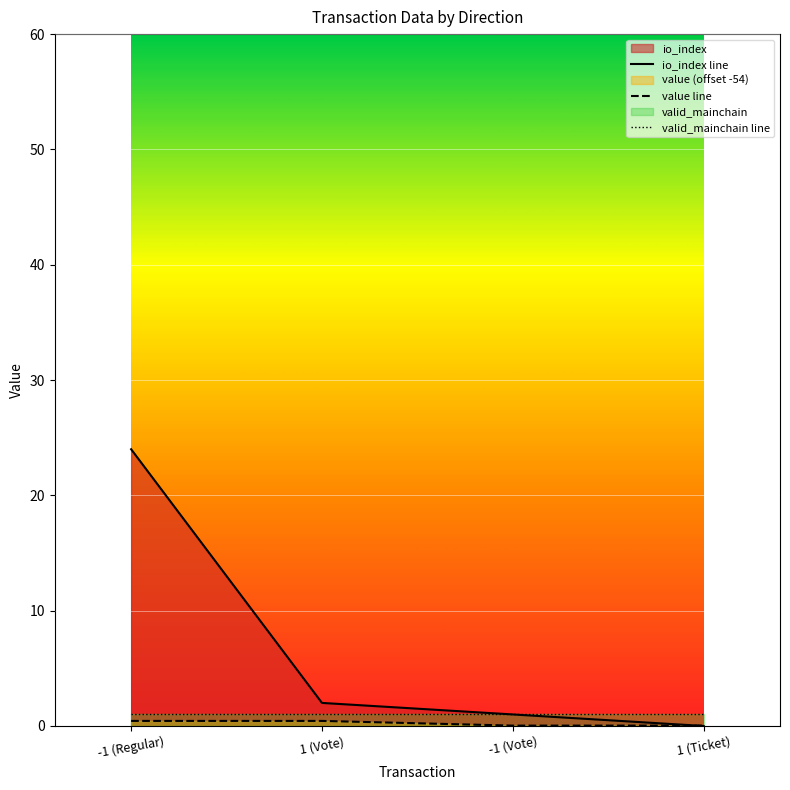

Which series has the widest spread of values?

io_index line